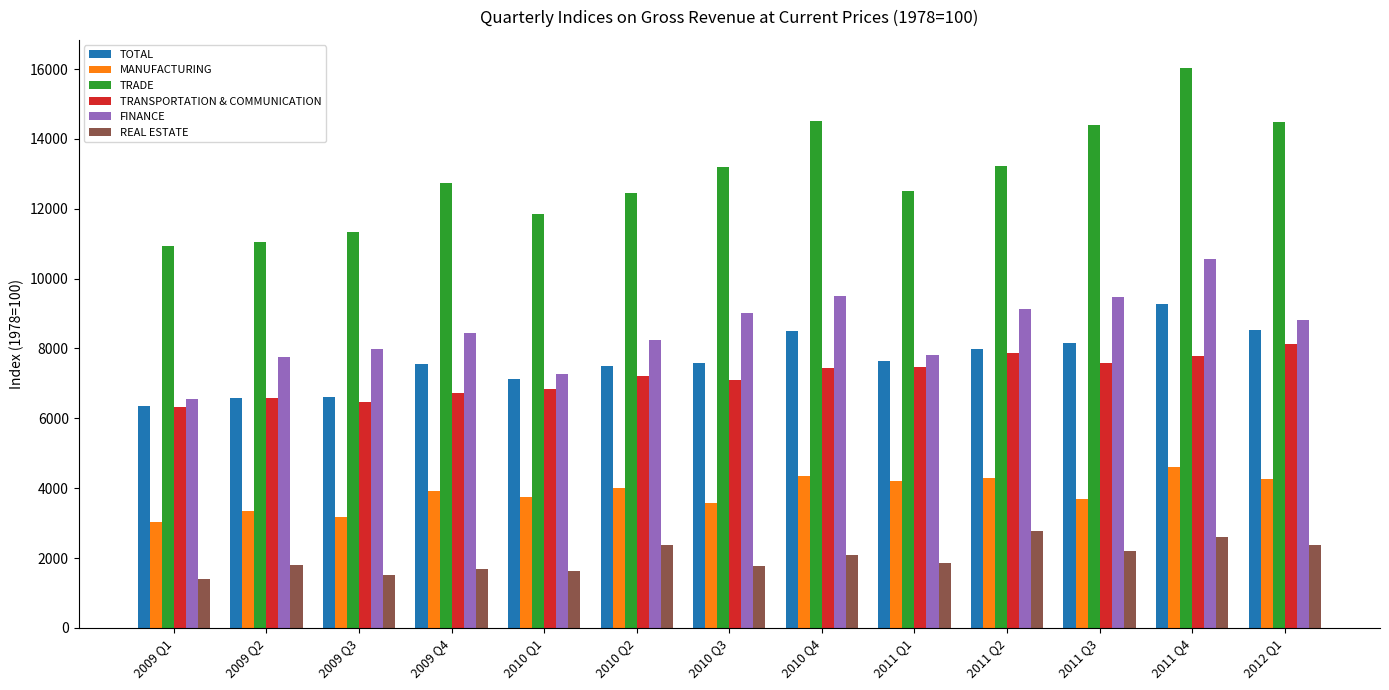

List the series in order of their peak value, lowest first.

REAL ESTATE, MANUFACTURING, TRANSPORTATION & COMMUNICATION, TOTAL, FINANCE, TRADE